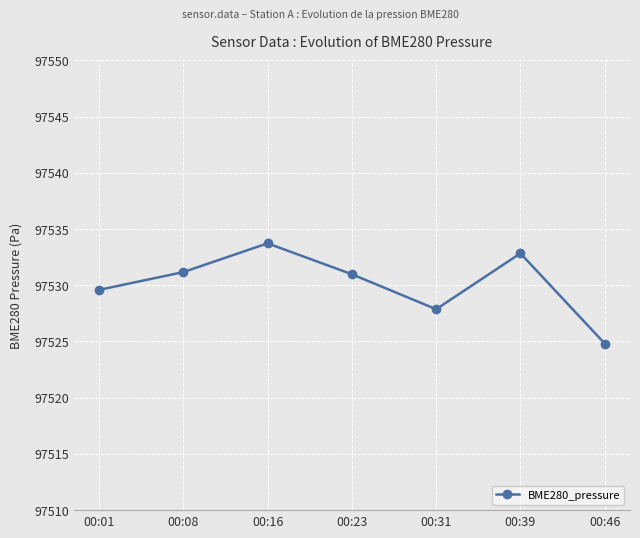

What is the sum of all values?

682711.0